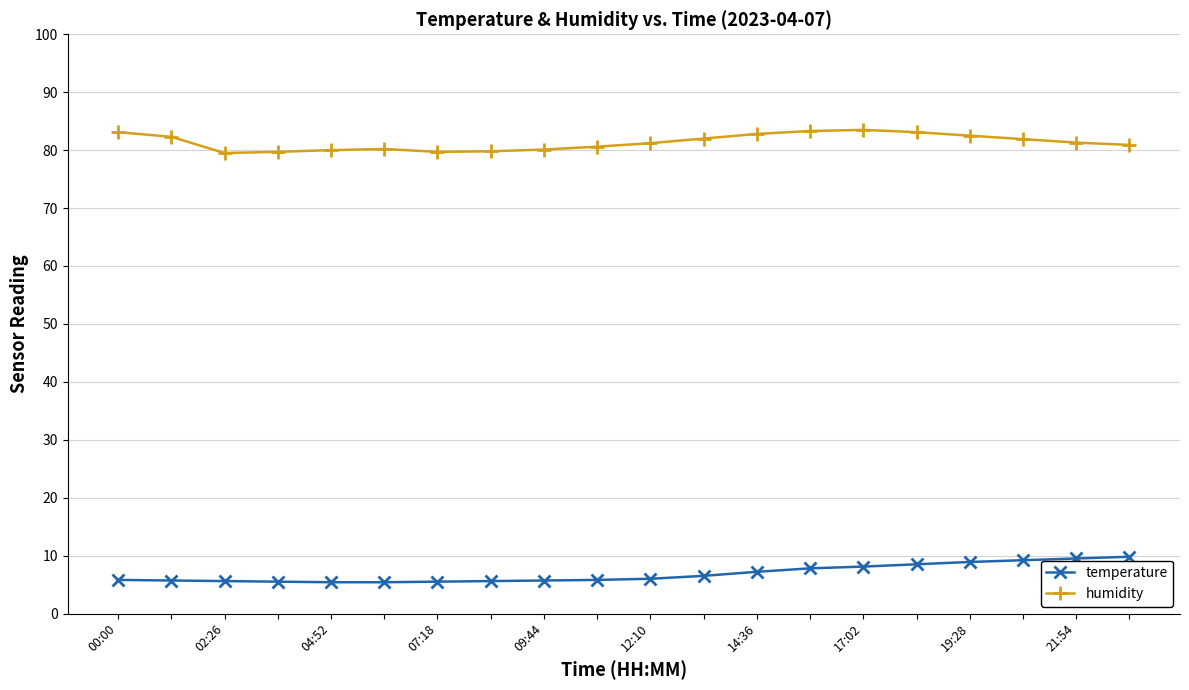

What is the difference between the maximum and minimum values in the temperature series?

4.4